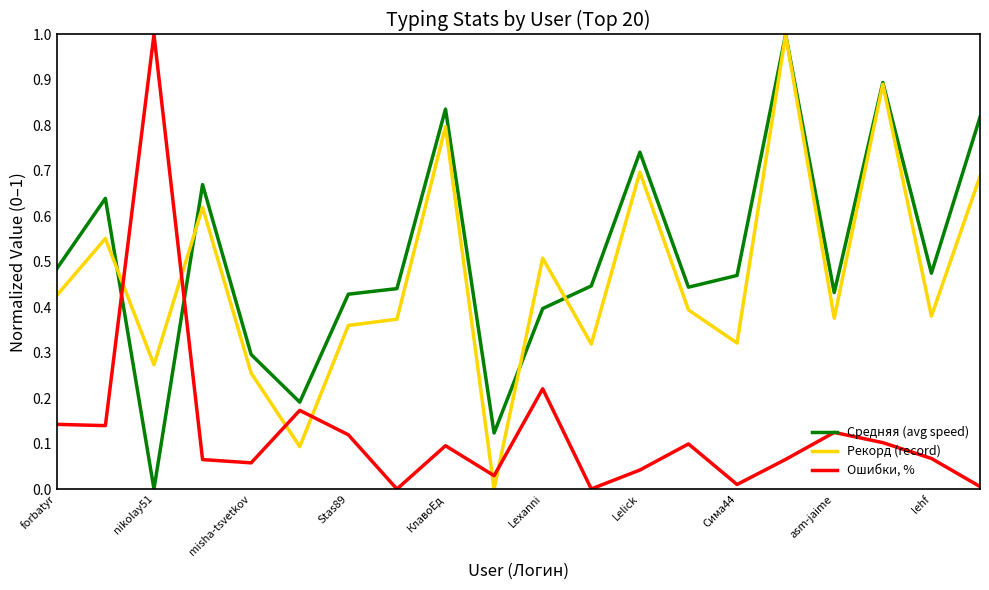

True or false: Рекорд (record) and Ошибки, % cross at least once.

True